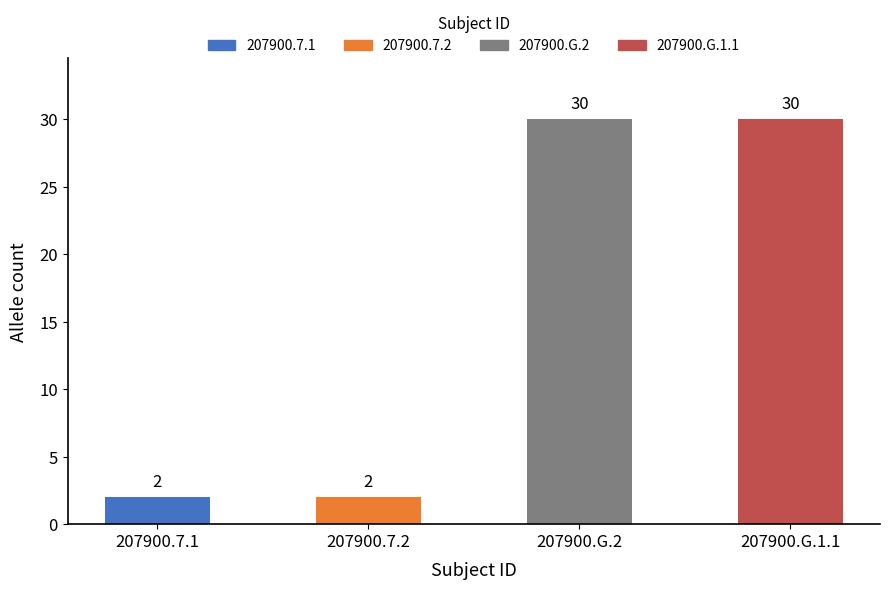

List the labels in order of value, largest first.

207900.G.2, 207900.G.1.1, 207900.7.1, 207900.7.2